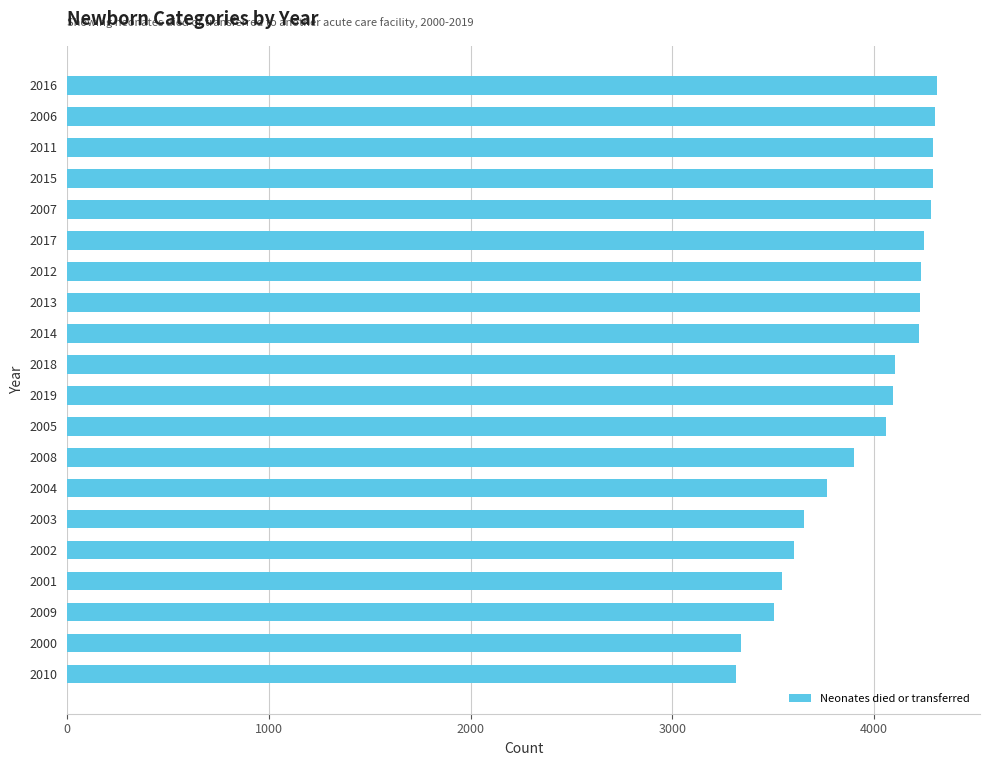

At which label is the value closest to 3812?

2004